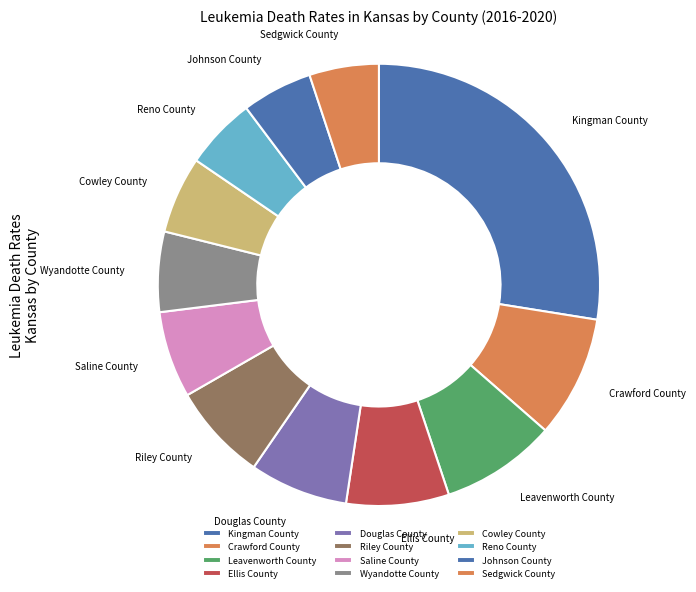

Is it true that Sedgwick County is 5% of the pie?

True